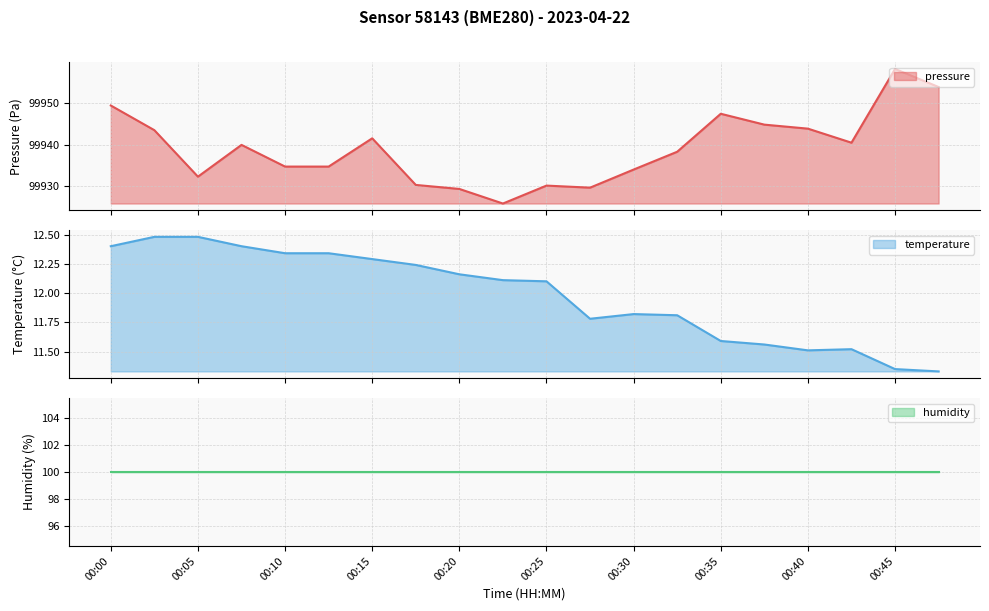

True or false: temperature and pressure cross at least once.

False